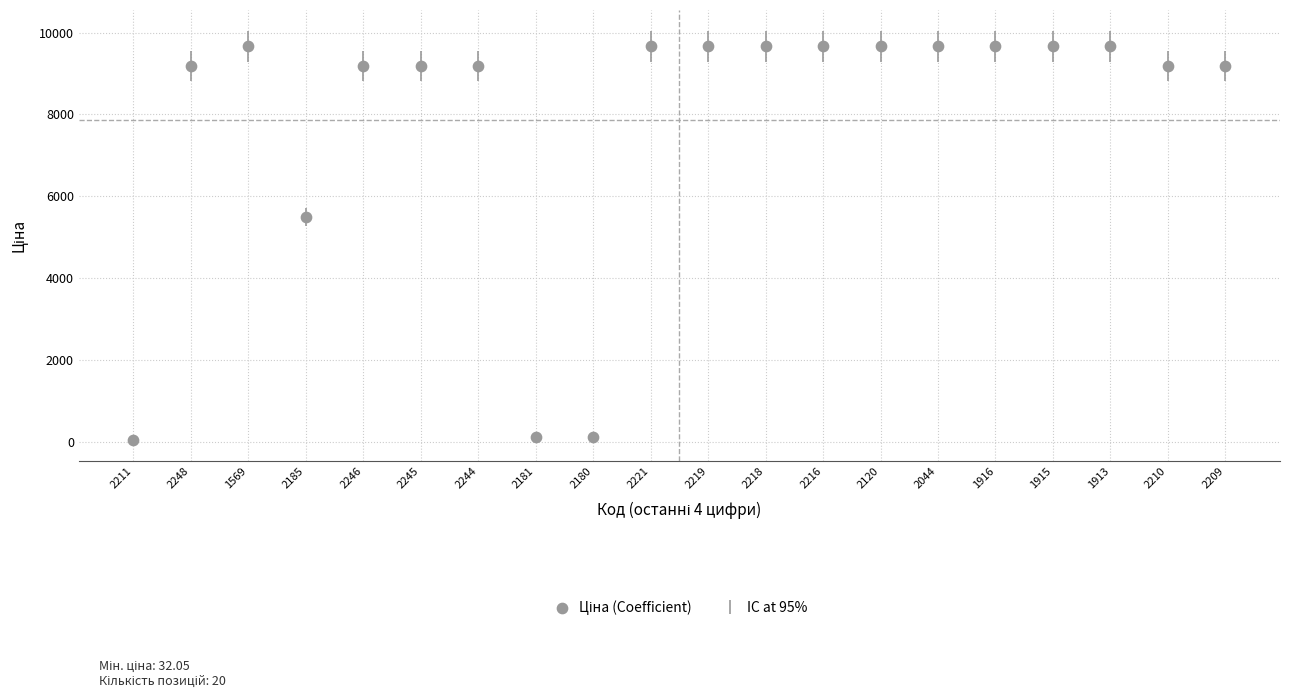

What Y value in the scatter plot is closest to 4848?

5497.3